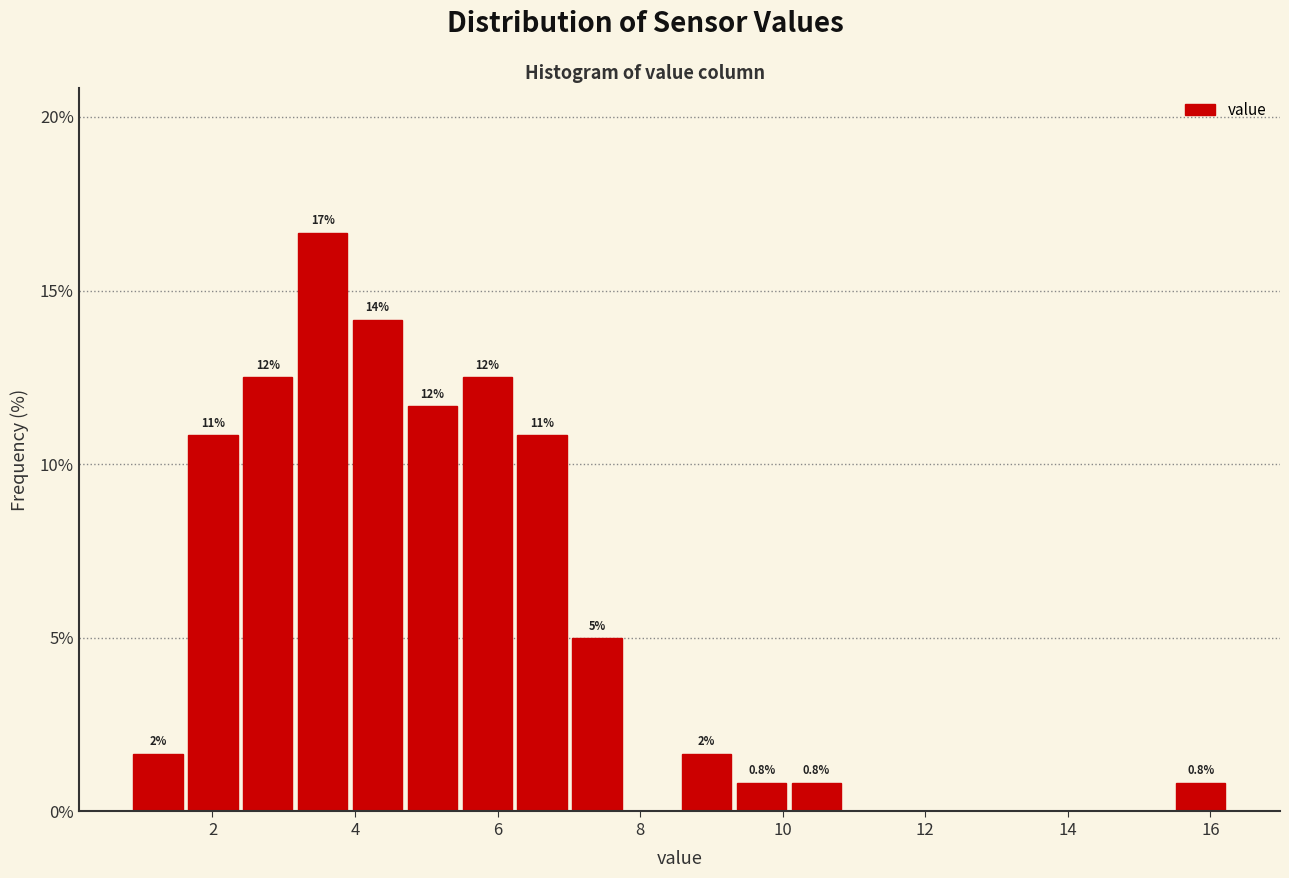

Around what value on the x-axis is the tallest bar? Give the approximate position of its centre, as read against the axis.

3.6